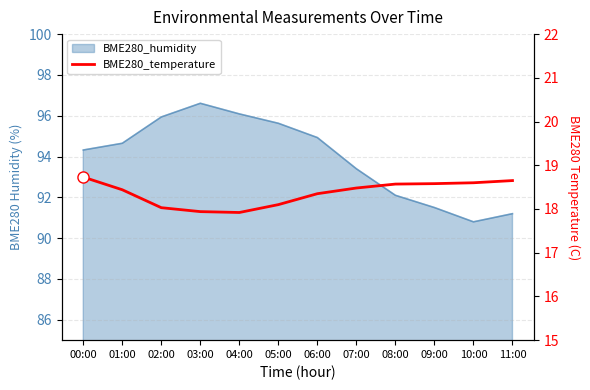

What is the average value?

18.4